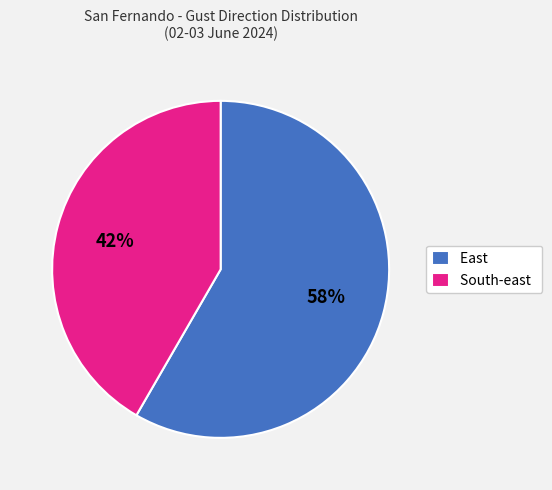

Rank the categories by value from highest to lowest.

East, South-east